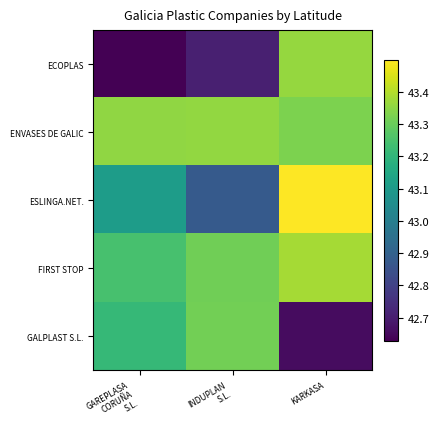

At which category is the sum across all series the highest?

KARKASA